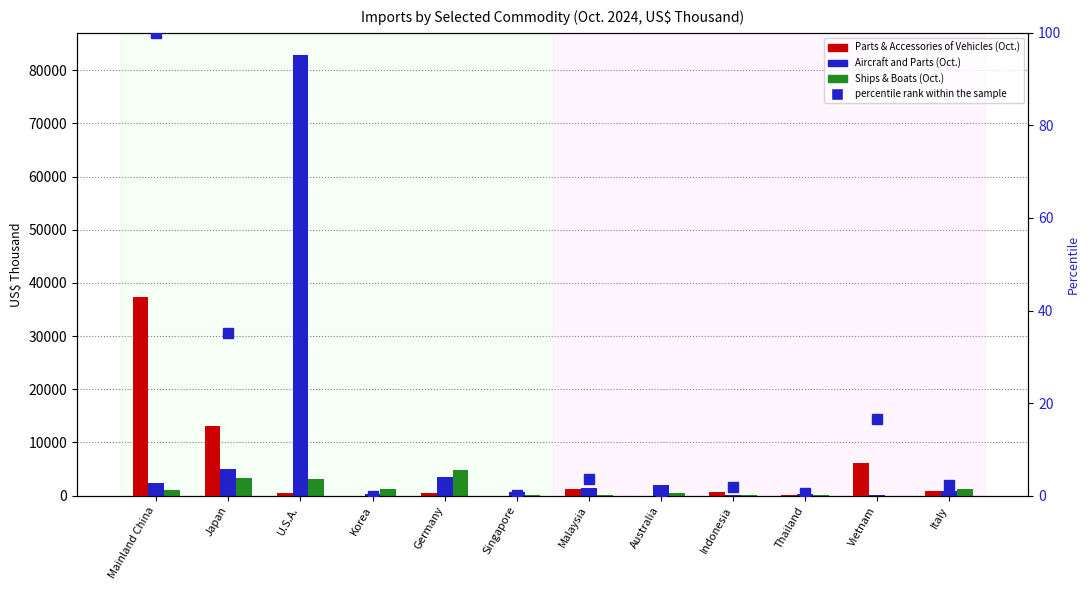

At which label is Ships & Boats (Oct.) closest to 2389?

U.S.A.